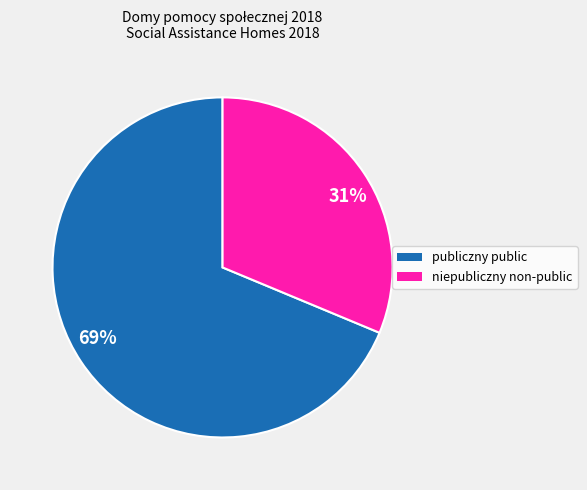

To the nearest percent, what is the average slice percentage?

50%